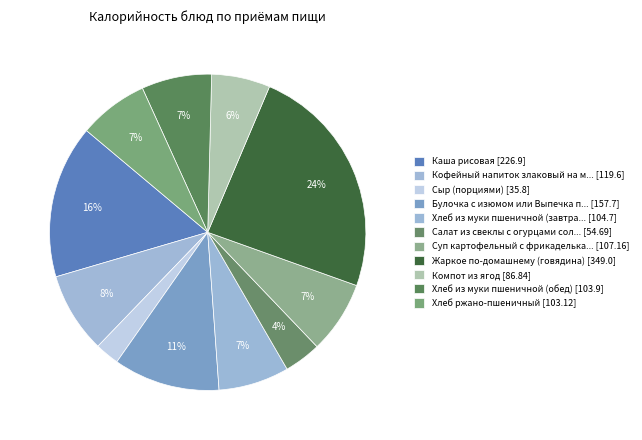

Count the number of slices in the pie.

11